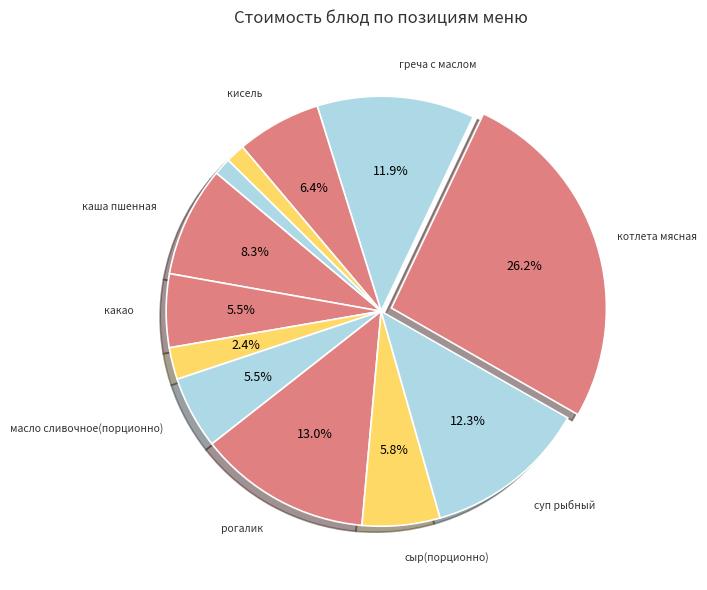

How many segments does this pie chart have?

12